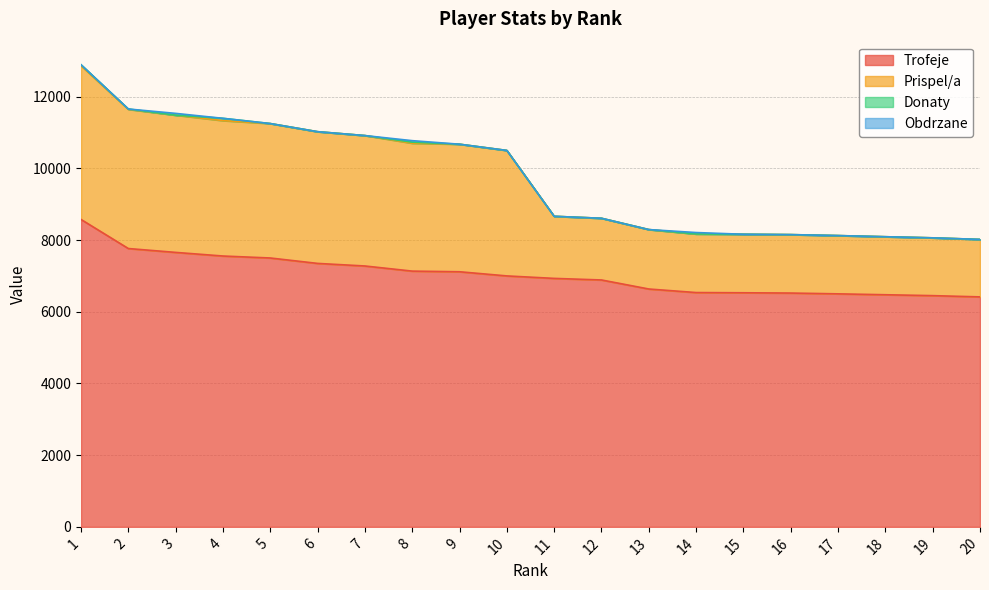

What is the spread (max minus min) of values at 10?

3500